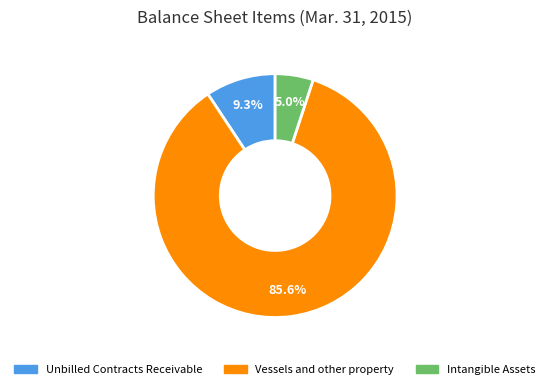

To the nearest percent, what is the combined percentage of Unbilled Contracts Receivable and Intangible Assets?

14%